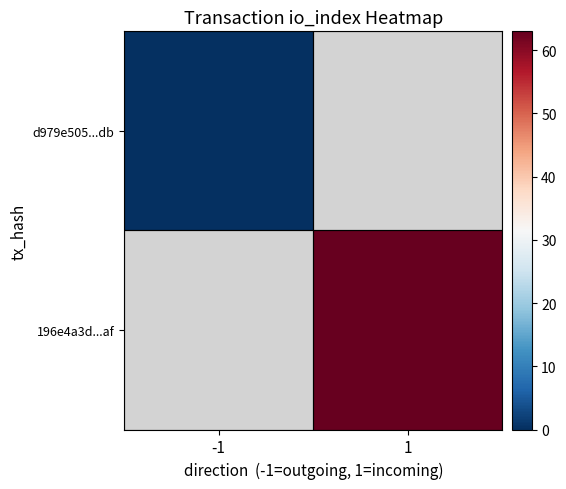

The d979e505...db series shows 0.0 at -1. True or false?

True